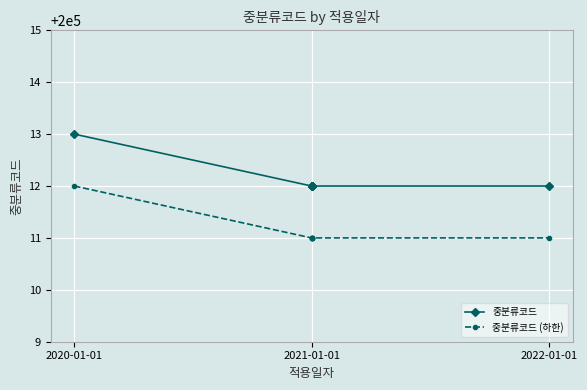

Read the 중분류코드 (하한) value at 2021-01-01.

200011